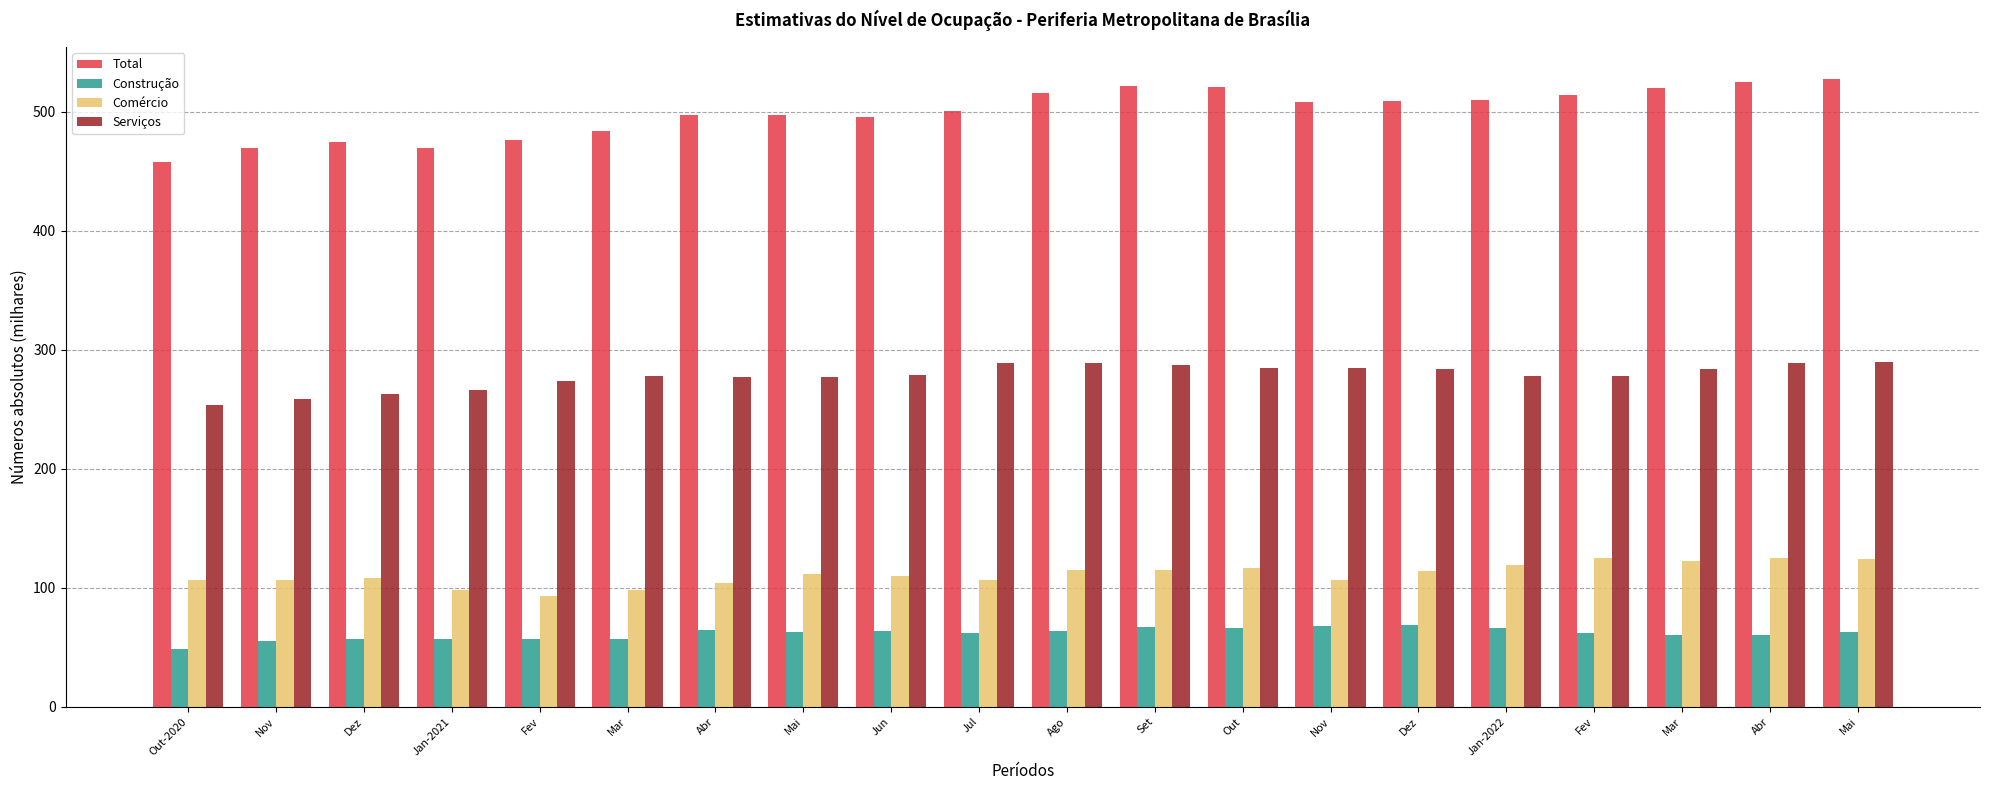

Rank the series by their maximum value, from highest to lowest.

Total, Serviços, Comércio, Construção